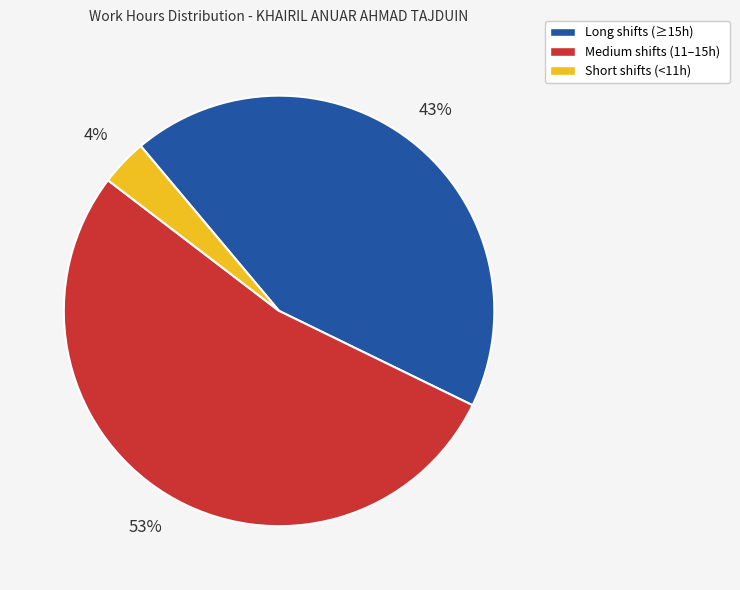

To the nearest percent, what percentage of the pie is Long shifts (≥15h)?

43%